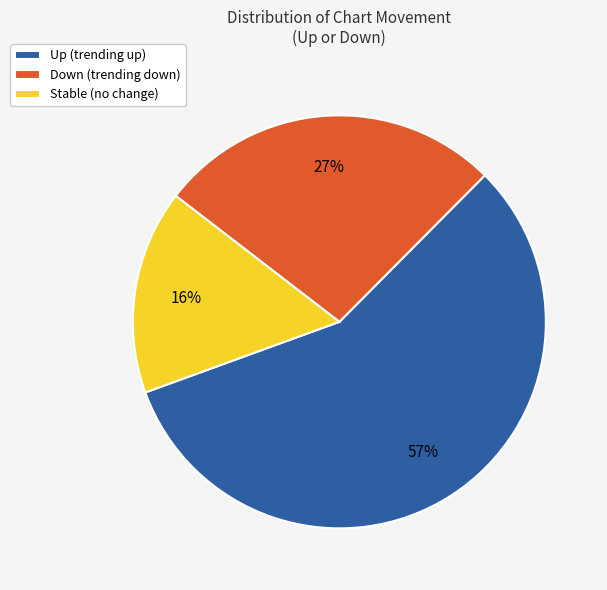

Which category accounts for the majority?

Up (trending up)